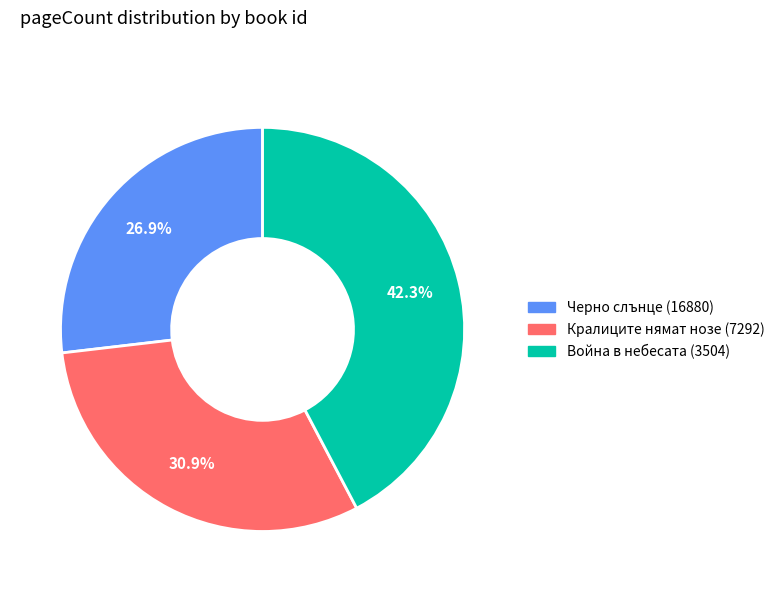

What percentage is NOT represented by Война в небесата (3504)?

57.7%